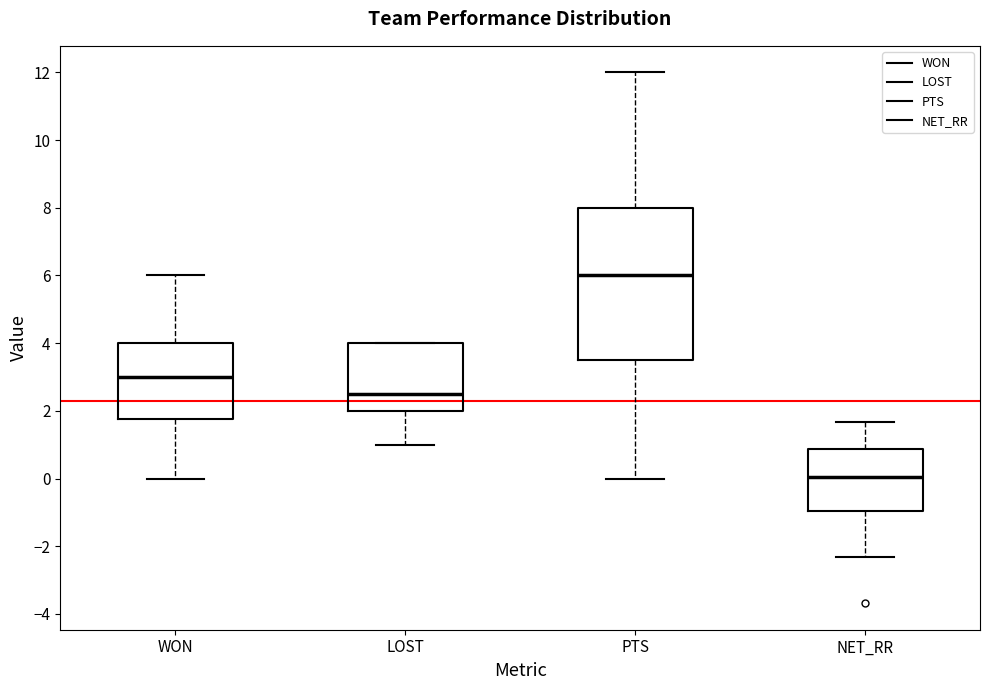

Reading left to right, read every box against the y-axis: the position of its median line, the range the box covers, and the ends of its whiskers. The values are not printed on the chart, so give them approximately, as read against the axis.

WON: median 3.0, box 1.8 to 4.0, whiskers 0.0 to 6.0
LOST: median 2.6, box 2.0 to 4.0, whiskers 1.0 to 4.0
PTS: median 6.0, box 3.6 to 8.0, whiskers 0.0 to 12.0
NET_RR: median 0.0, box -1.0 to 0.8, whiskers -2.4 to 1.6